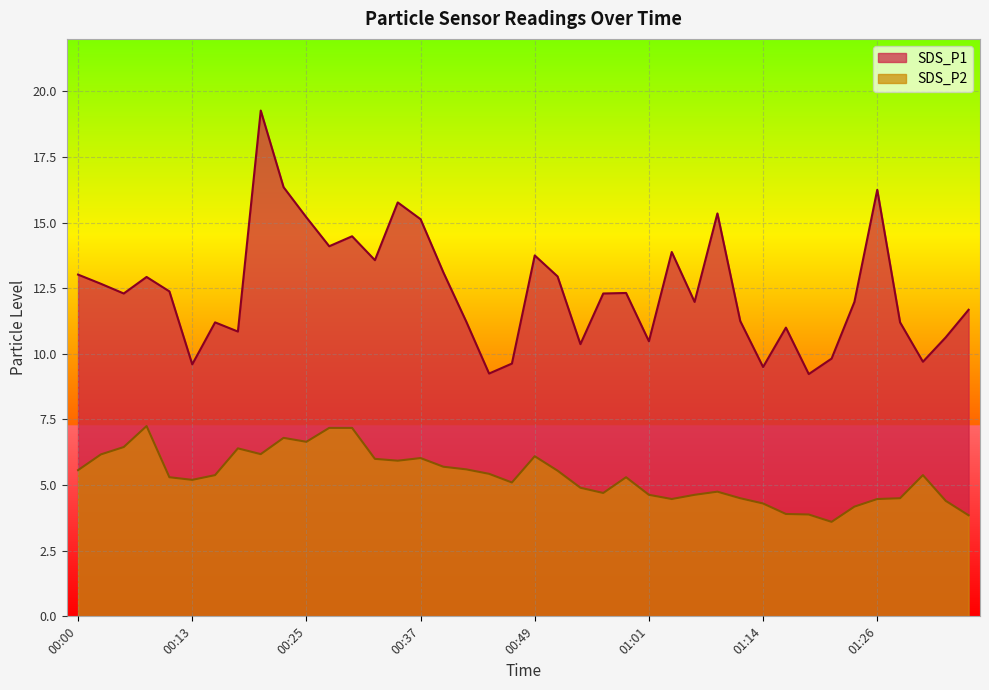

What position from the right is 00:17?

33